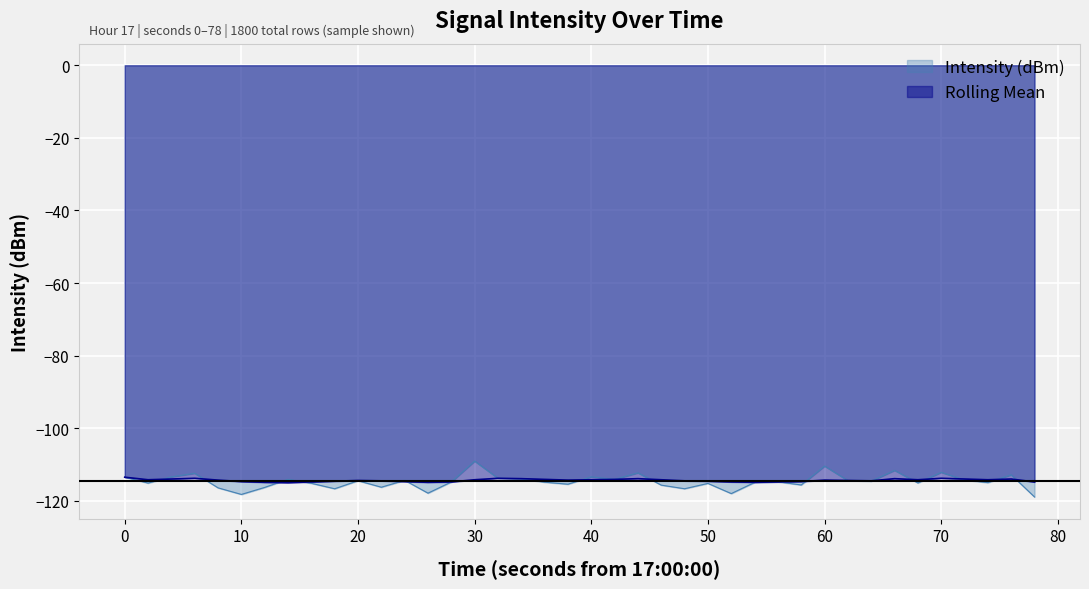

What is the minimum value for Intensity (dBm)?

-118.9